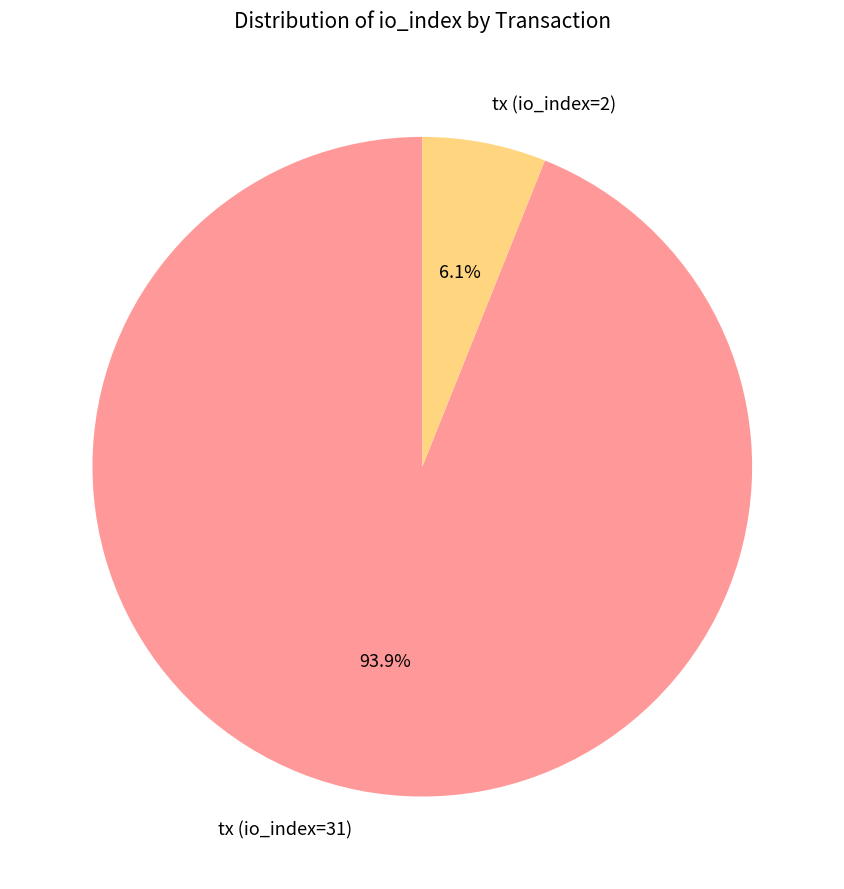

How many slices are in this pie chart?

2